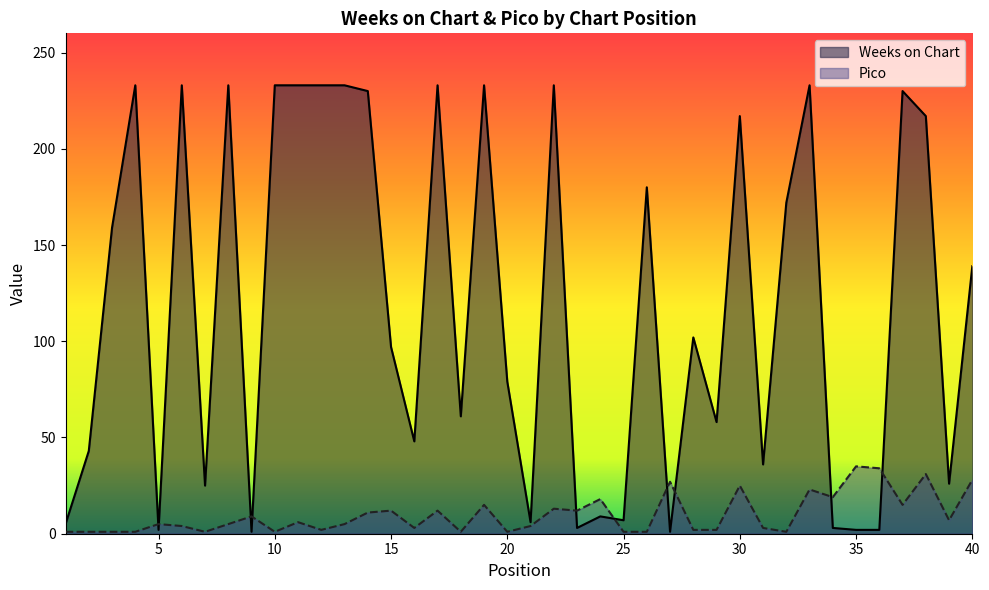

Which series has the widest spread of values?

Weeks on Chart